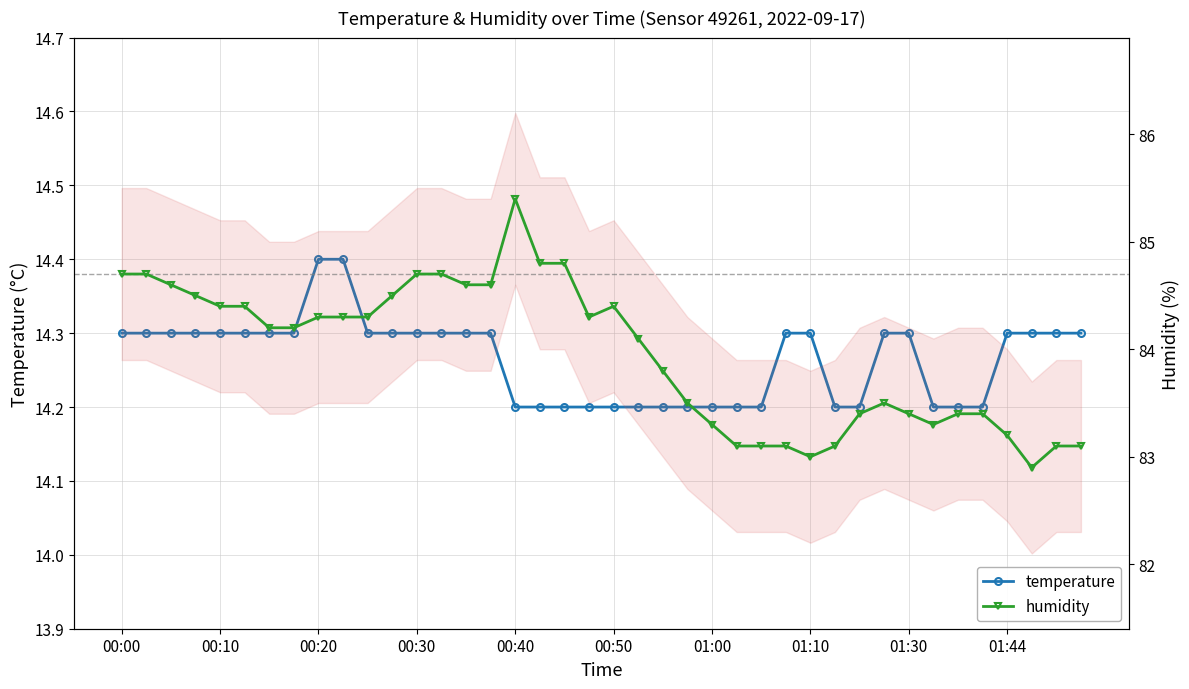

At how many categories does at least one series exceed 30?

40